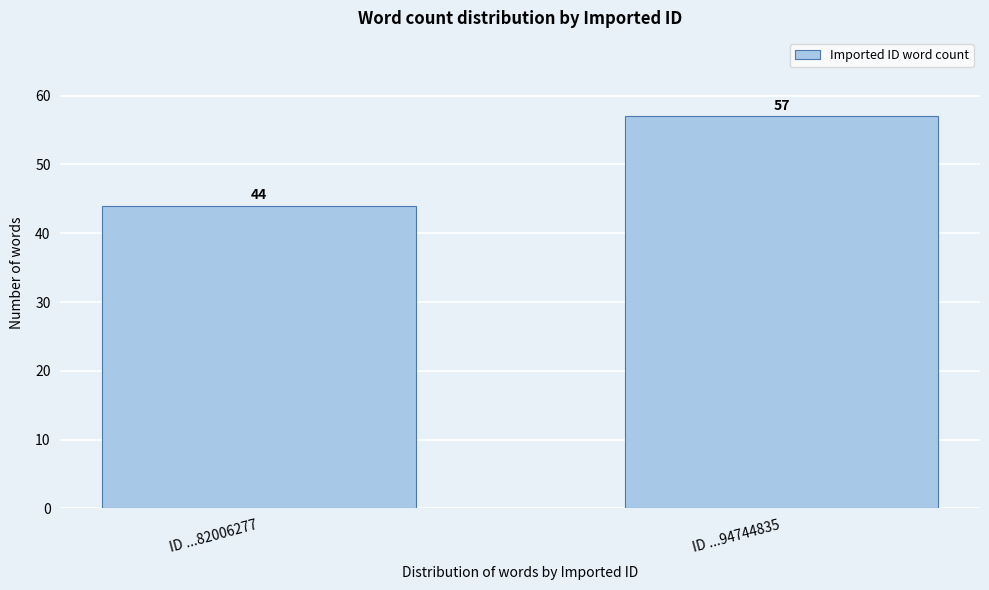

Reading left to right, what are all the values shown in this chart?

ID ...82006277=44	ID ...94744835=57